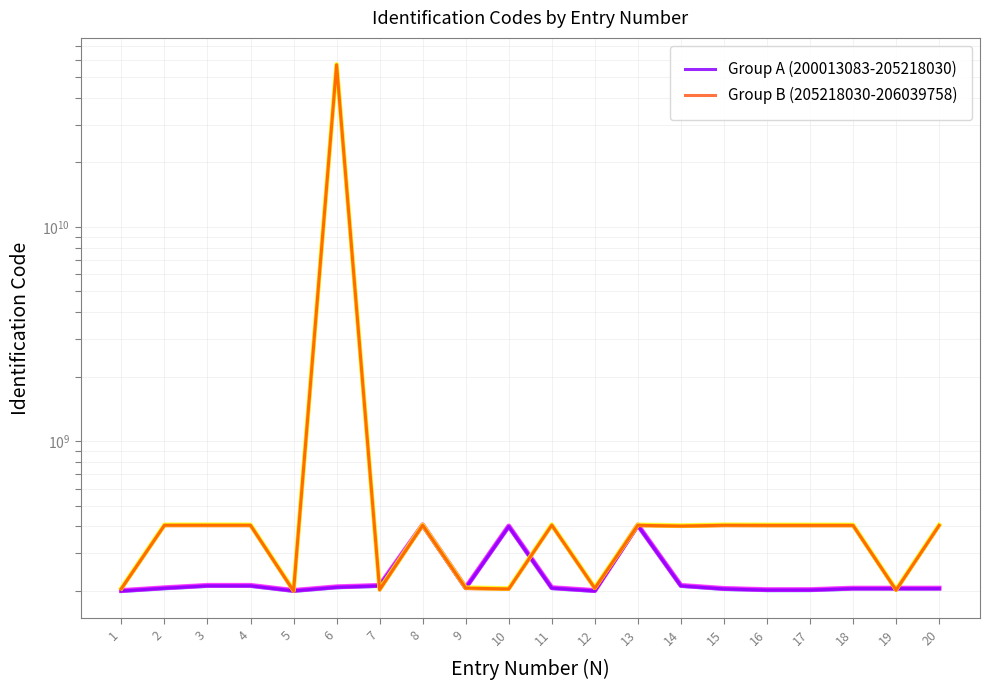

Is it true that Group B (205218030-206039758) equals 122821178 at 9?

False